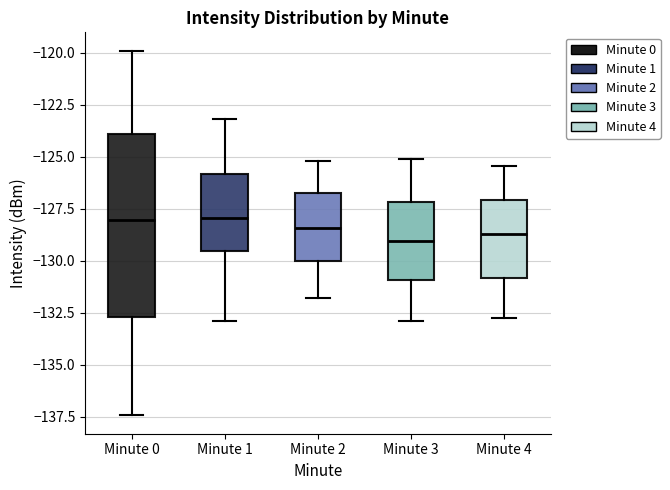

Where does the lower whisker of the box for Minute 3 end on the y-axis? The values are not printed on the chart, so give them approximately, as read against the axis.

-133.0